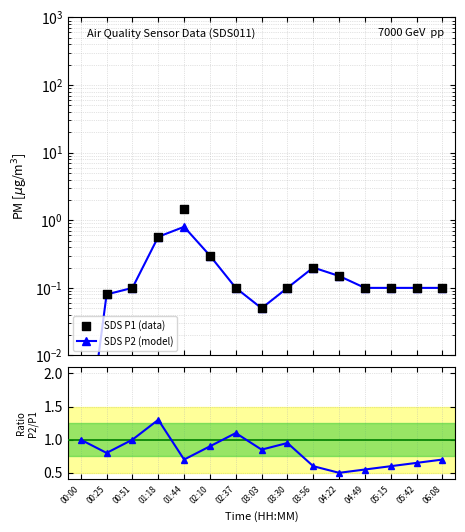

At which category is the sum across all series the highest?

01:44